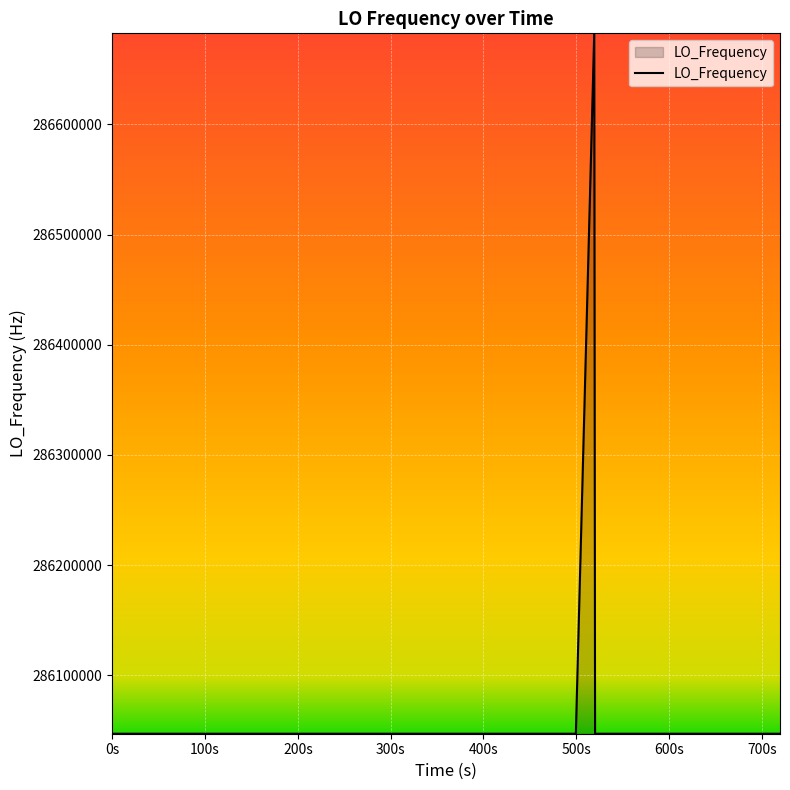

What is the minimum value shown in the chart?

286046998.1